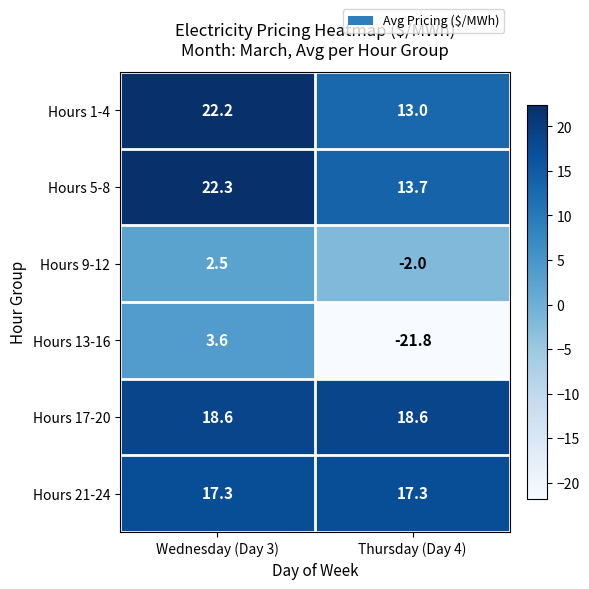

Which category has the lowest value in the Hours 9-12 series?

Thursday (Day 4)